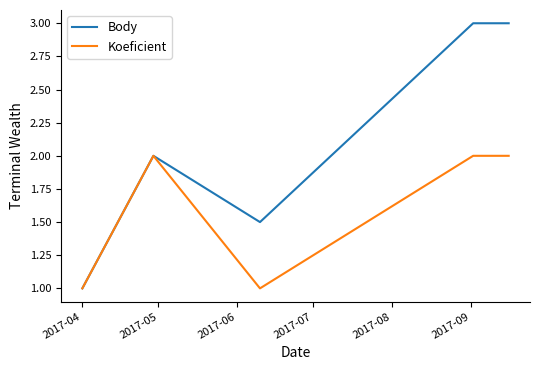

What is the maximum value shown in the chart?

3.0